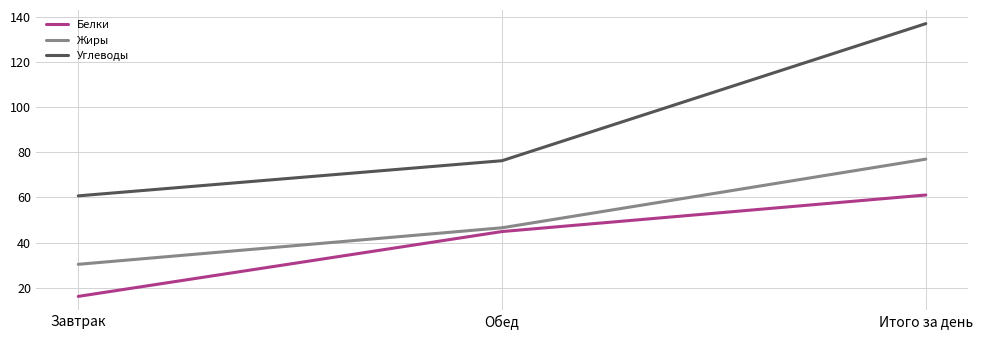

Is the value of Жиры at Итого за день greater than the value of Углеводы at Итого за день?

No